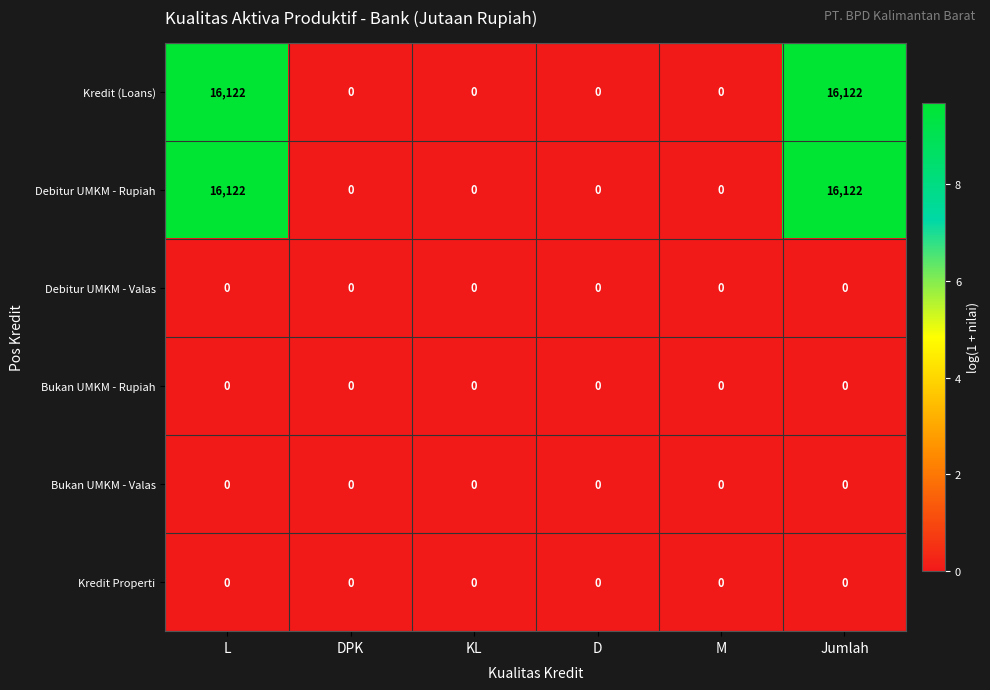

The value of Bukan UMKM - Valas at KL is 0. True or false?

True